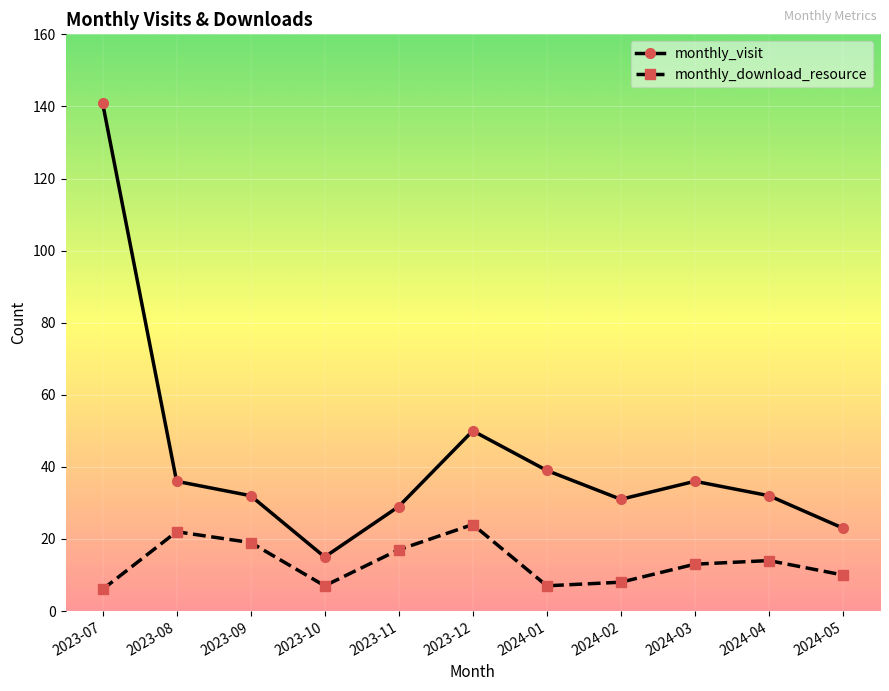

What is the difference between the maximum and minimum values in the monthly_visit series?

126